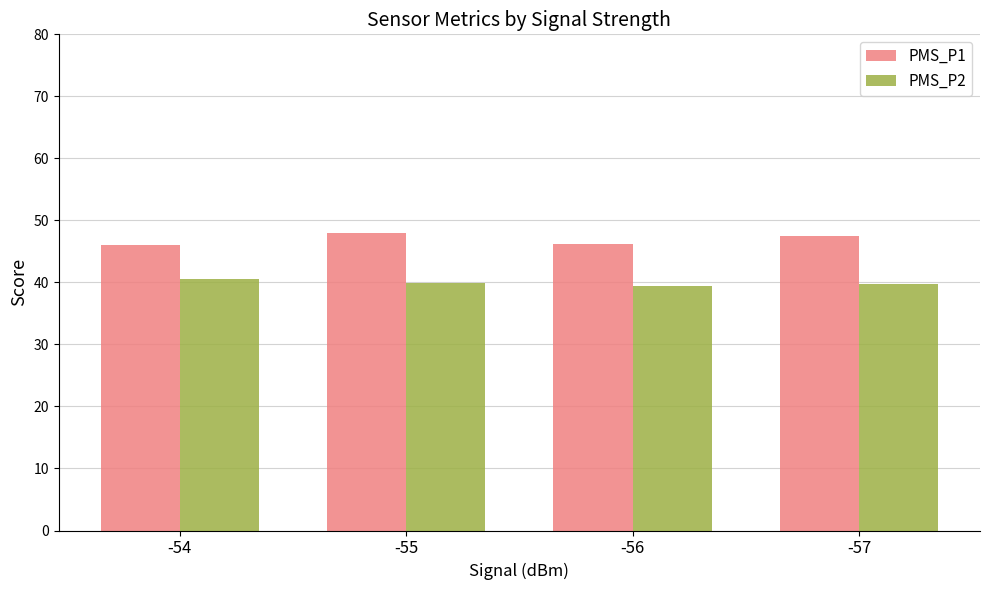

What is the average value of the PMS_P2 series?

39.9